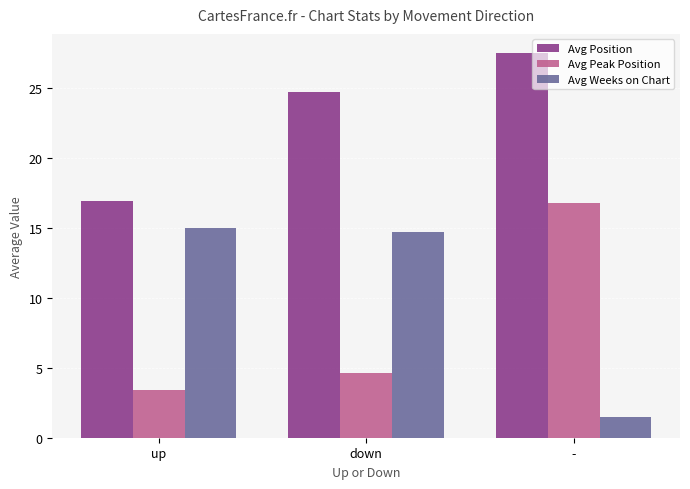

What is the sum of all Avg Weeks on Chart values?

31.2